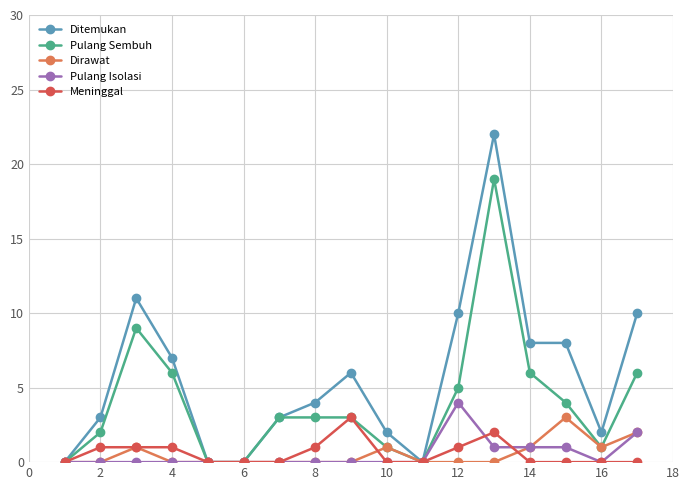

True or false: Pulang Sembuh has more than 1 interior local peaks.

True